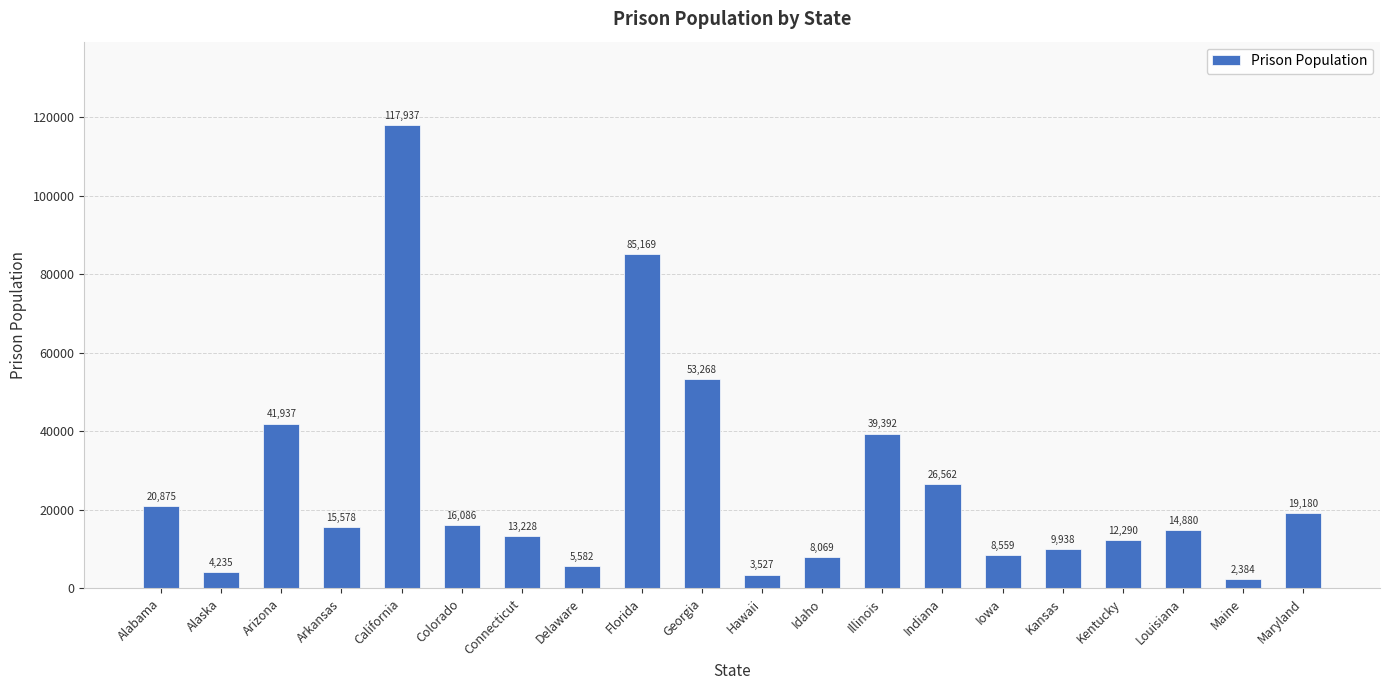

Which has a higher value, Illinois or Arkansas?

Illinois